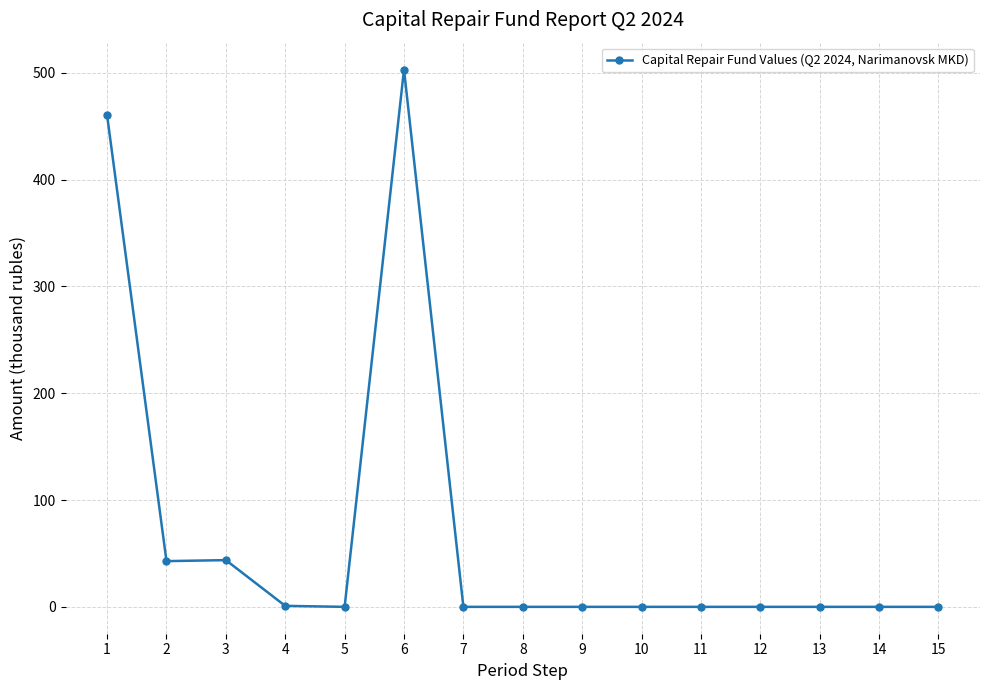

True or false: the data shows 0.0 at 15.

True